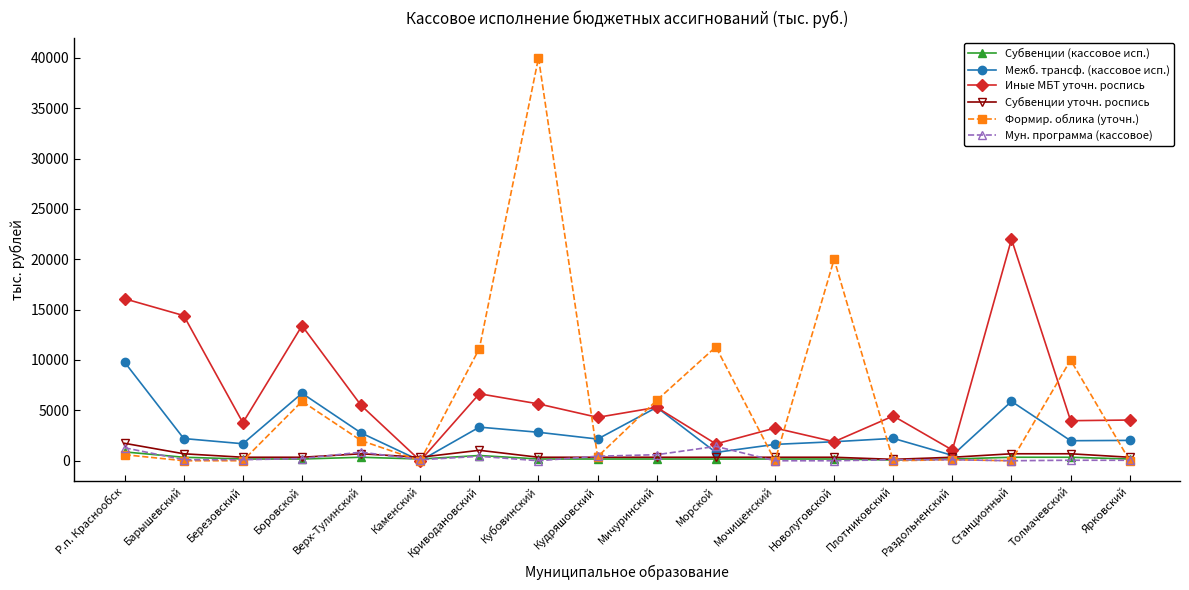

At which category is the sum across all series the highest?

Кубовинский